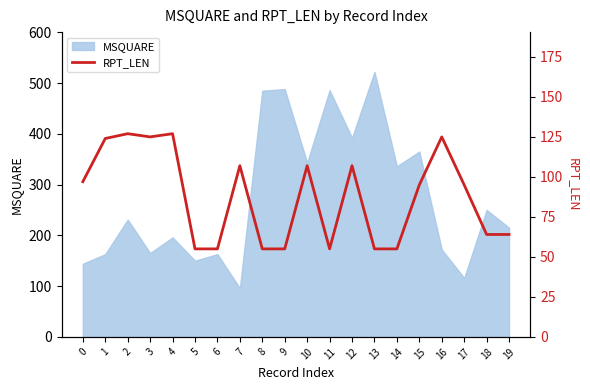

How many points are higher than both their immediate neighbors (excluding endpoints)?

6